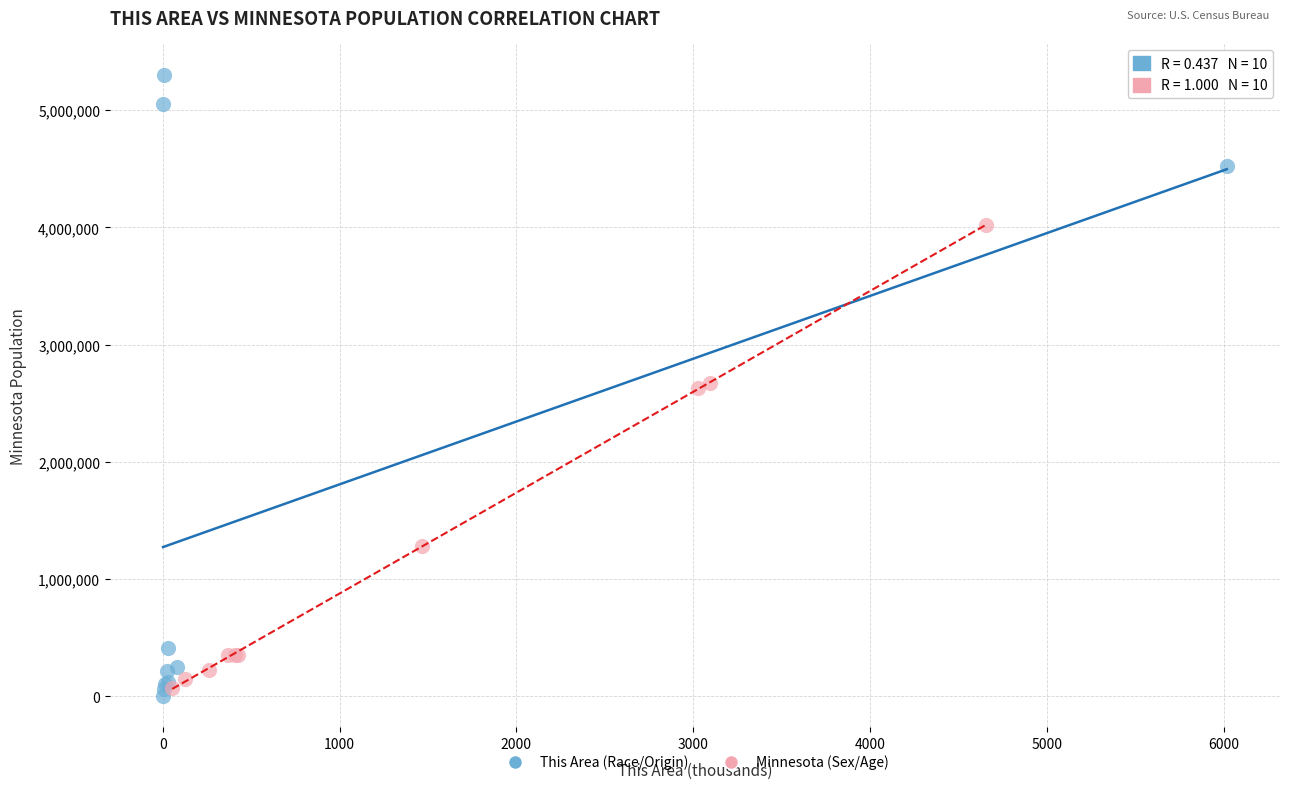

Which series has the widest spread of Y values?

This Area (Race/Origin)